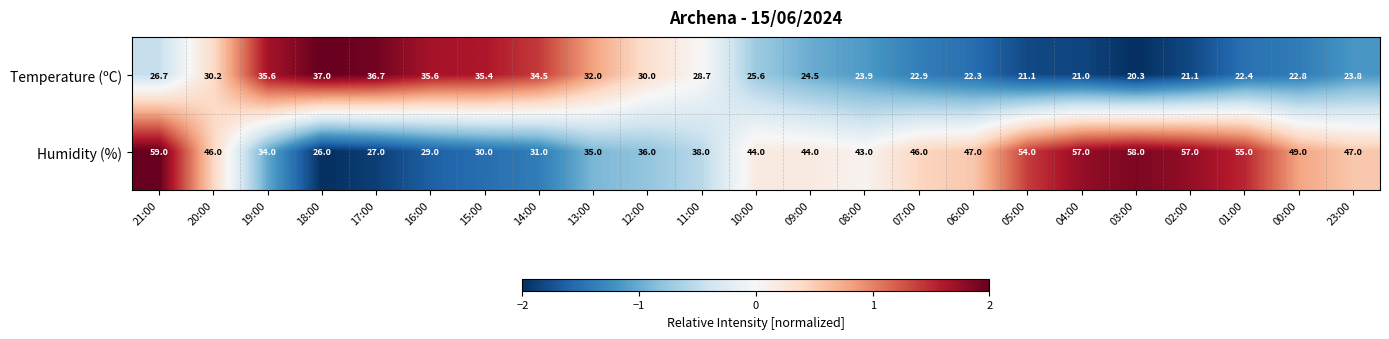

What is the sum of all Humidity (%) values?

992.0